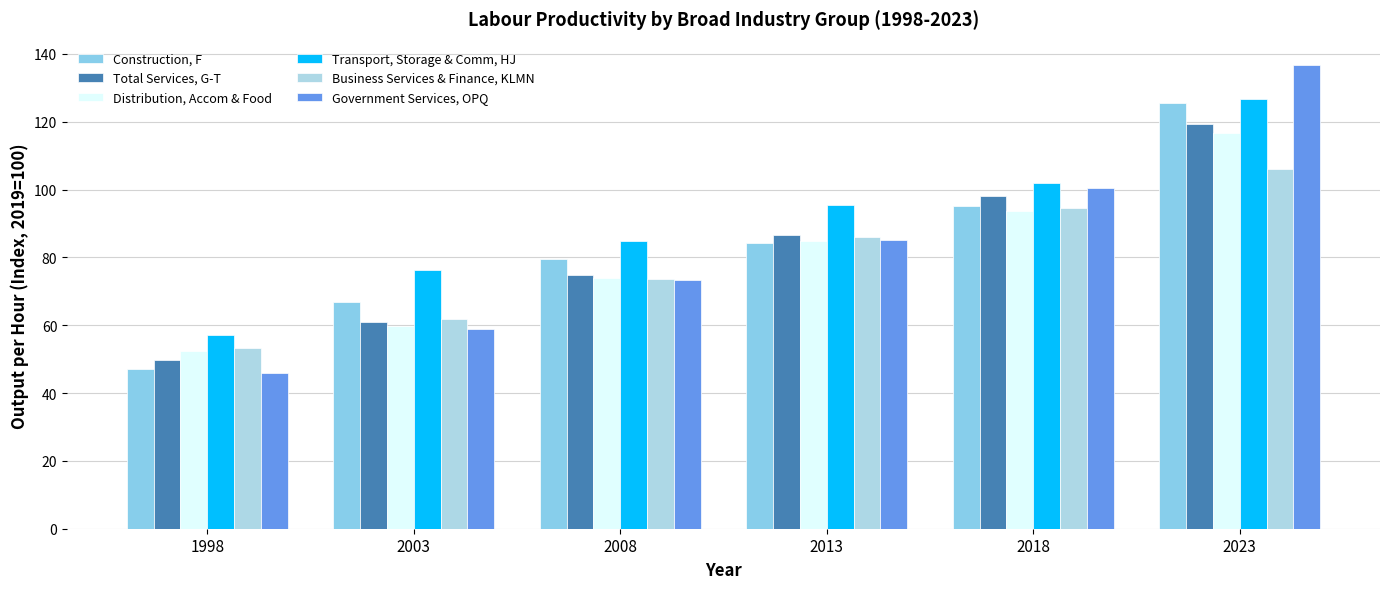

What value does the Construction, F series have at 2013?

84.2